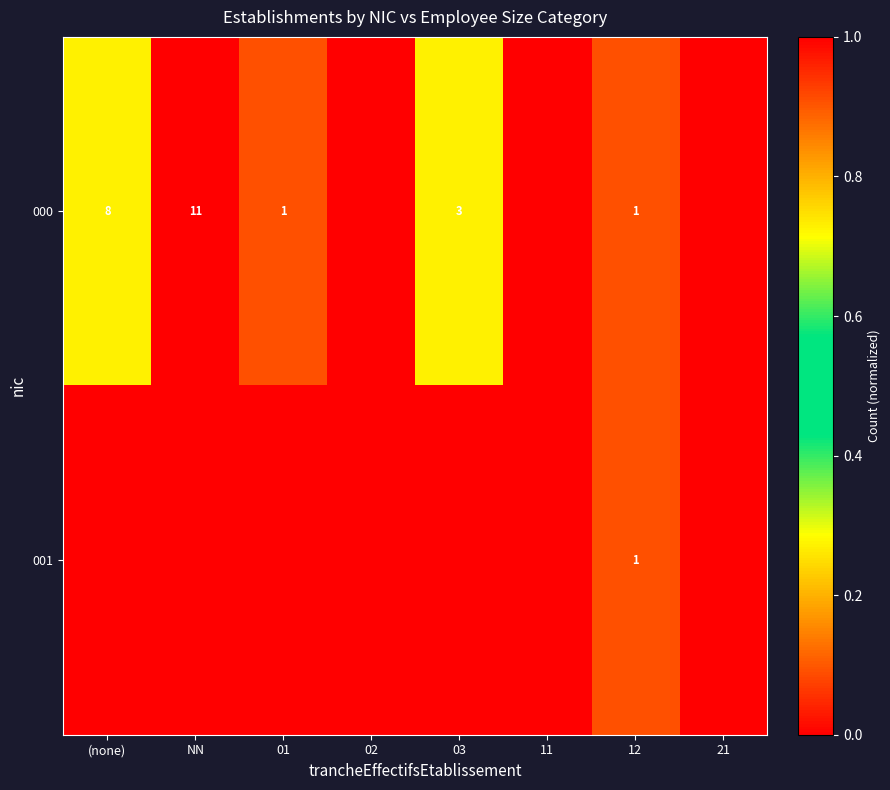

The value of 000 at NN is 18. True or false?

False